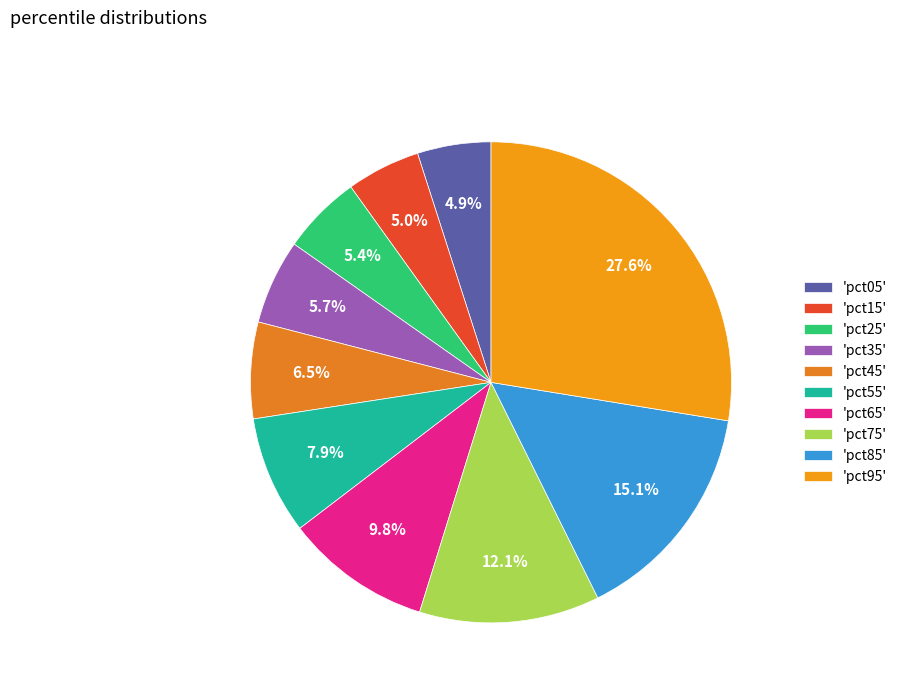

Rank the categories by value from highest to lowest.

pct95, pct85, pct75, pct65, pct55, pct45, pct35, pct25, pct15, pct05